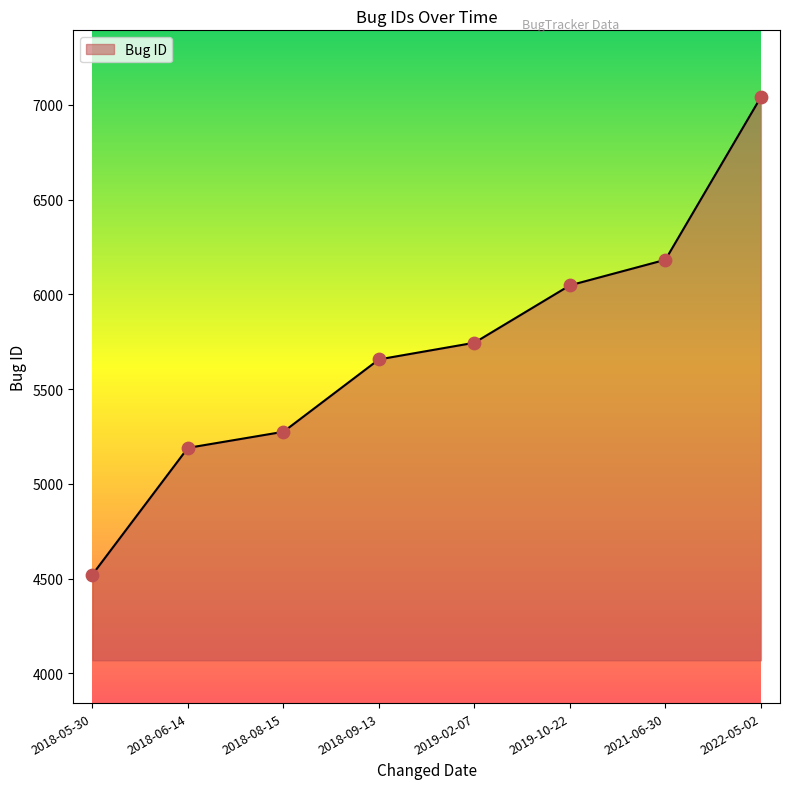

Approximately how many times larger is the value at 2021-06-30 compared to 2022-05-02?

0.9